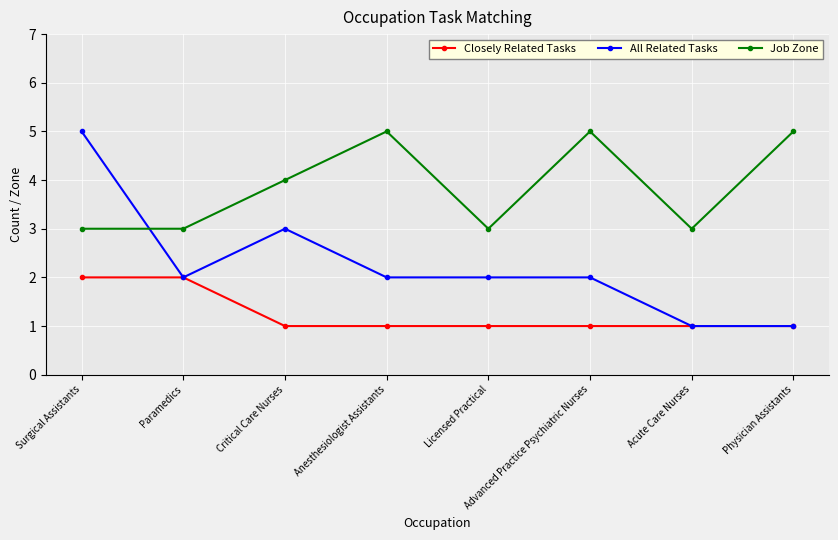

What is the highest value of the Closely Related Tasks series?

2